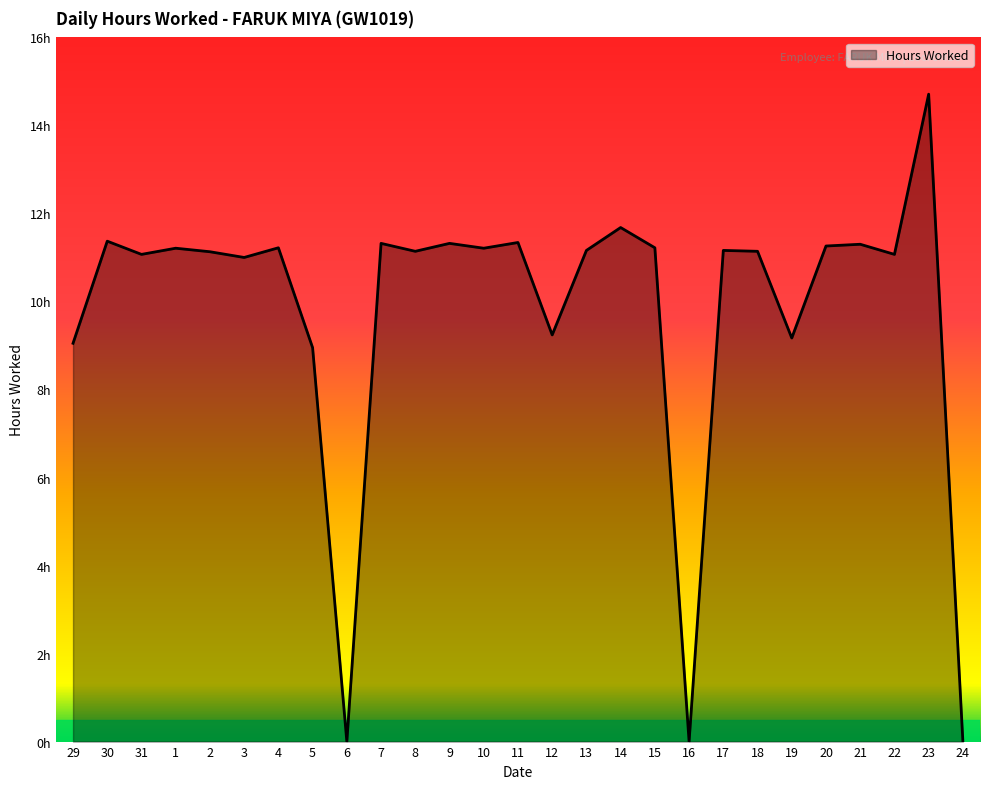

How many interior local valleys (lower than both neighbors) does the data have?

9